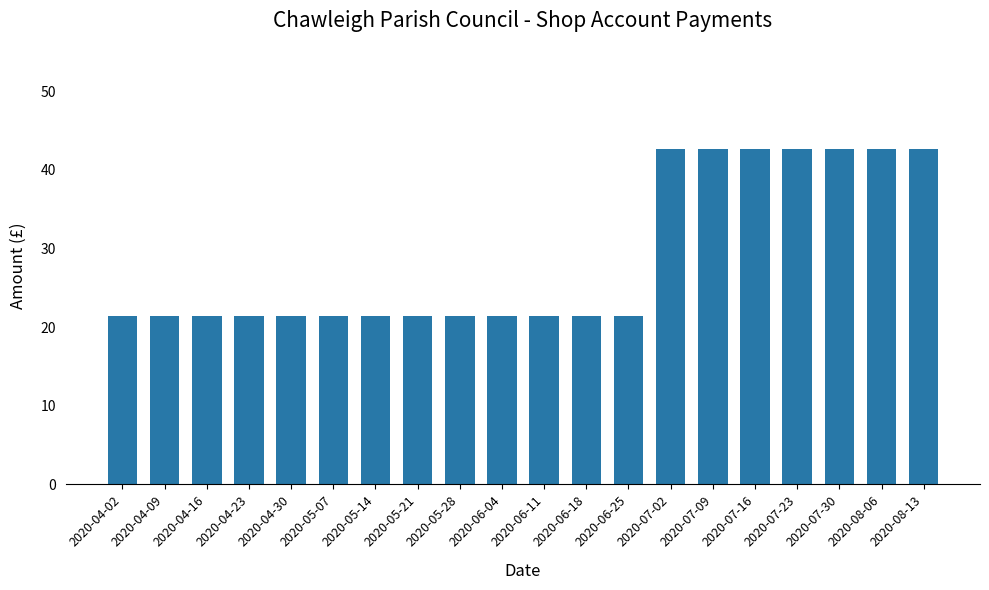

What is the value of the 13th bar from the left?

21.4